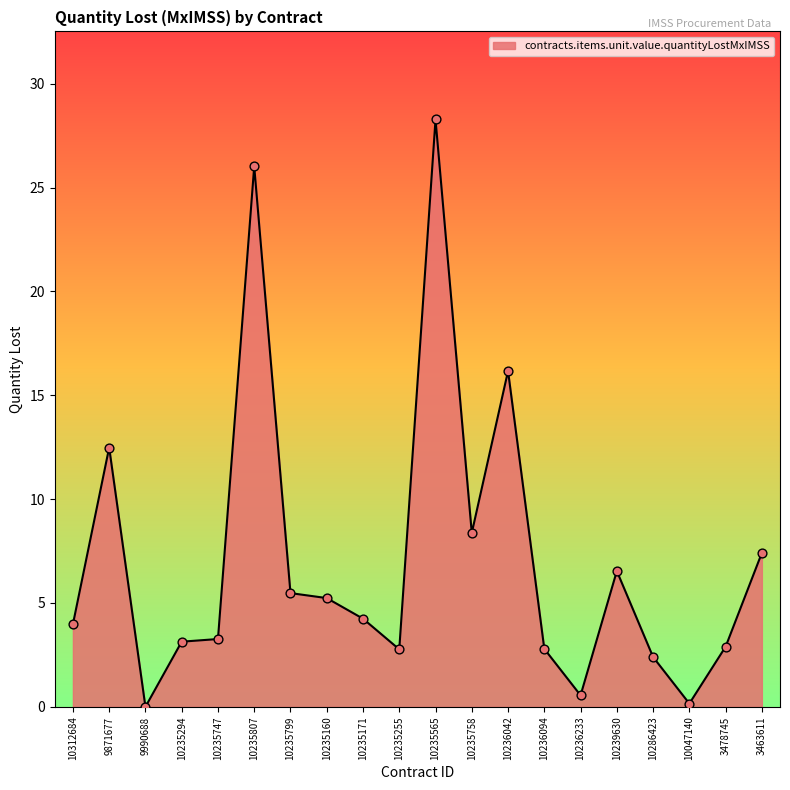

What is the ratio of the value at 10235747 to the value at 3478745?

1.1